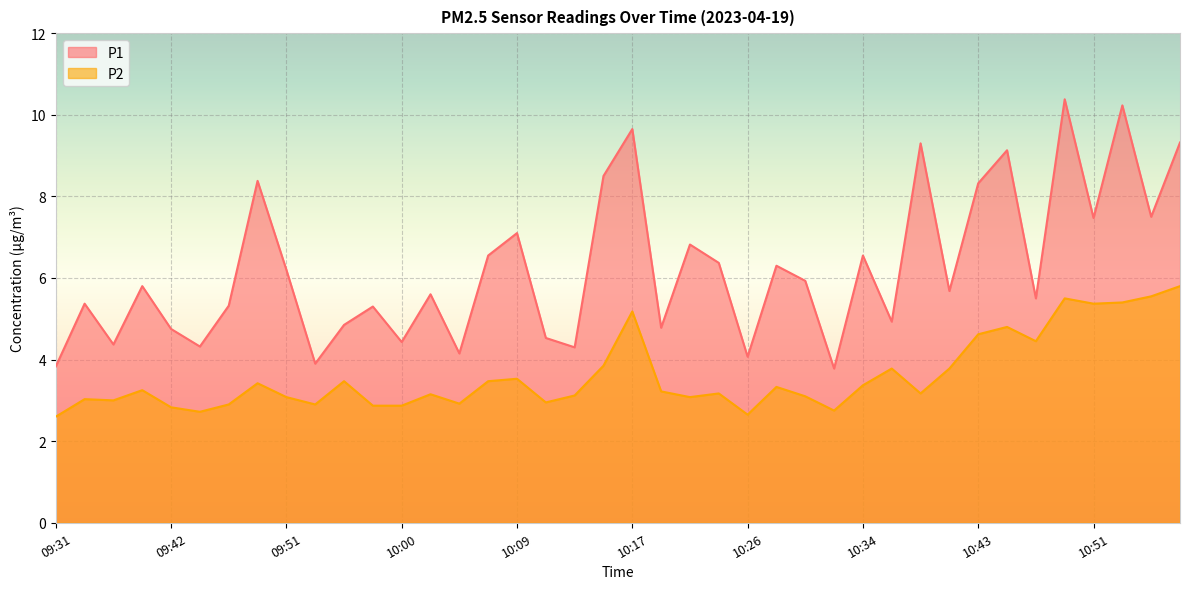

True or false: P2 has a value of 7.8 at 10:17.

False